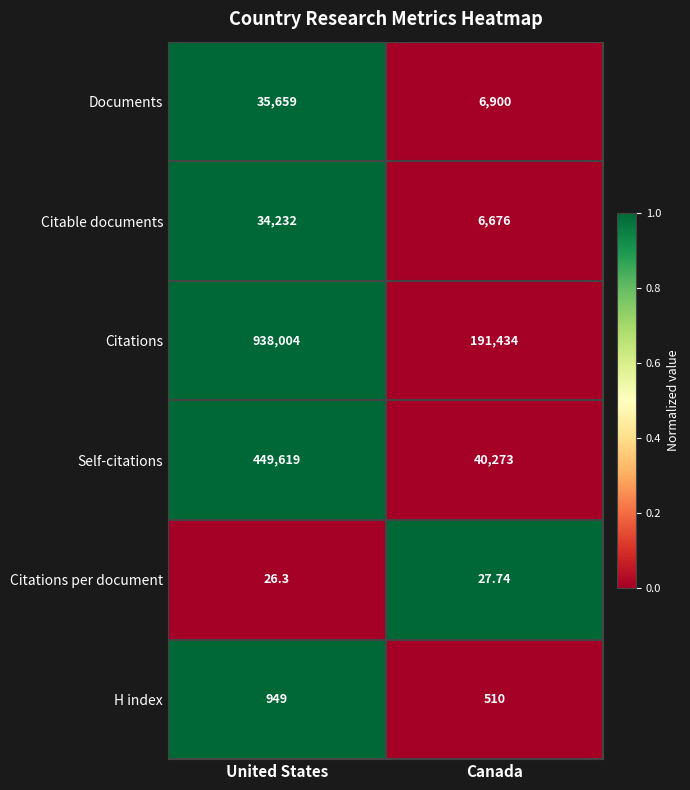

At which label is H index closest to 729?

Canada